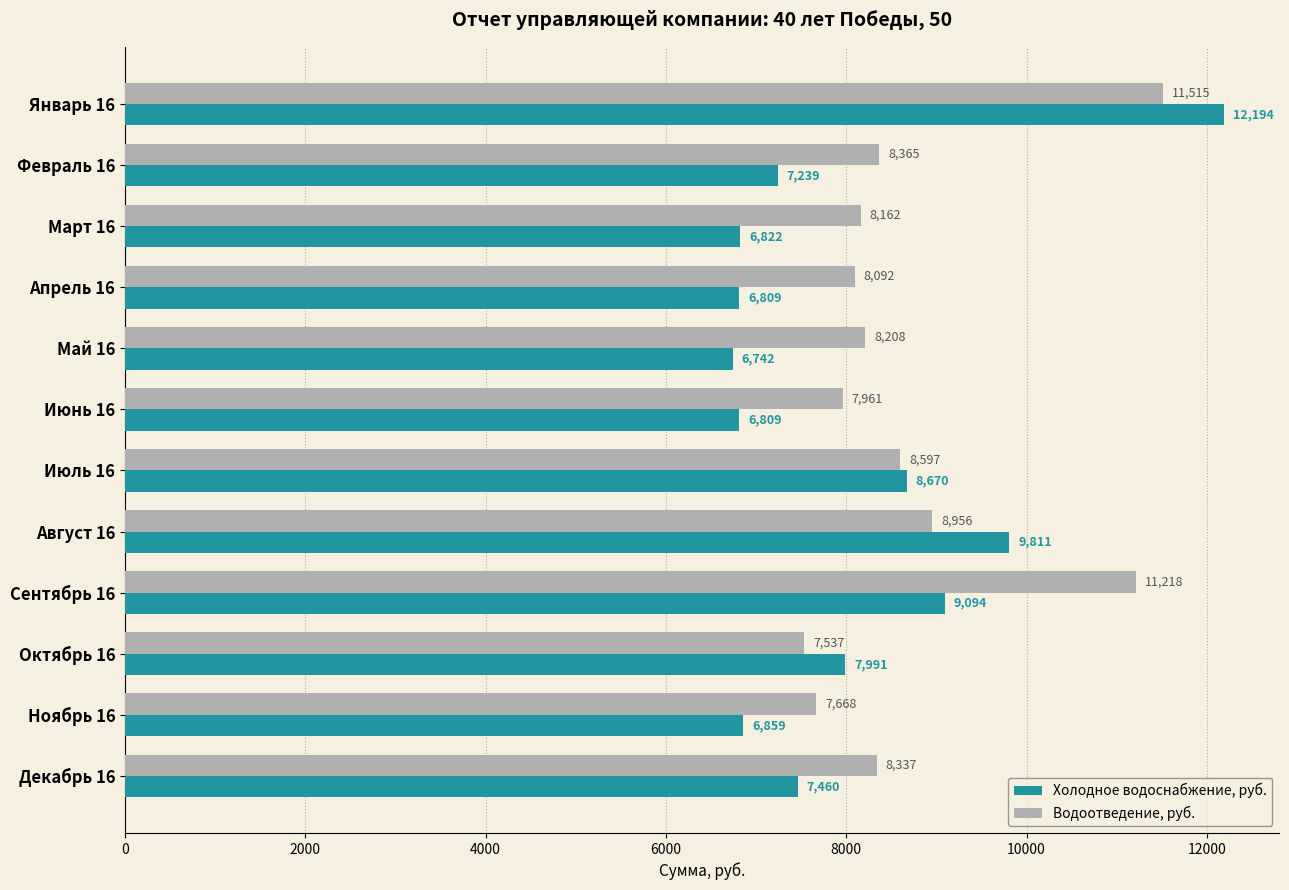

At which label is Водоотведение, руб. closest to 9525?

Август 16